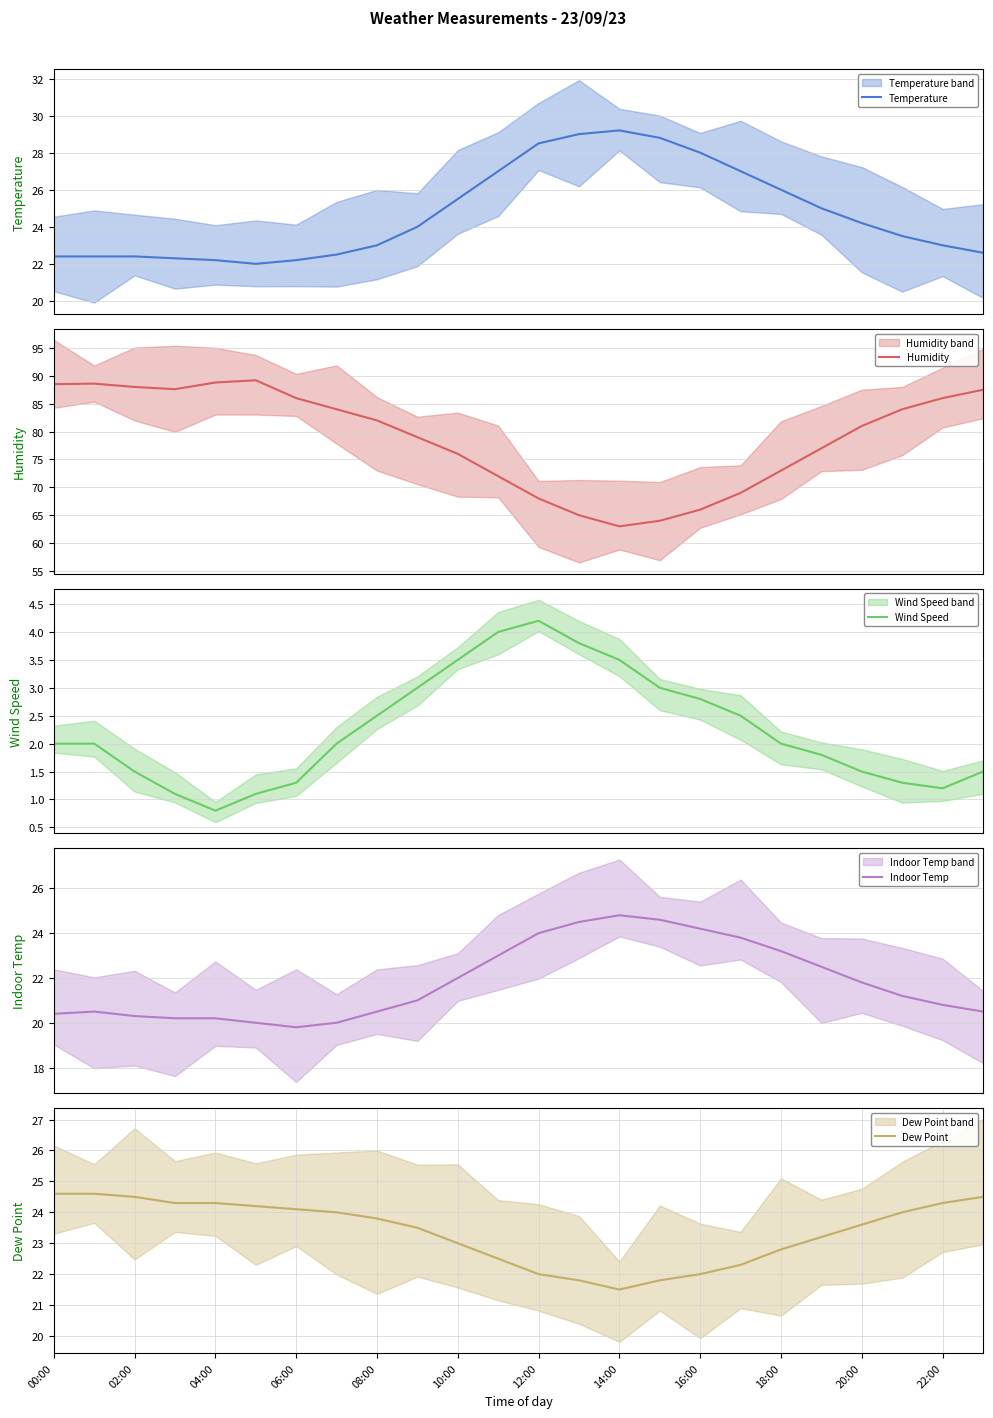

Count the number of data series in this chart.

5